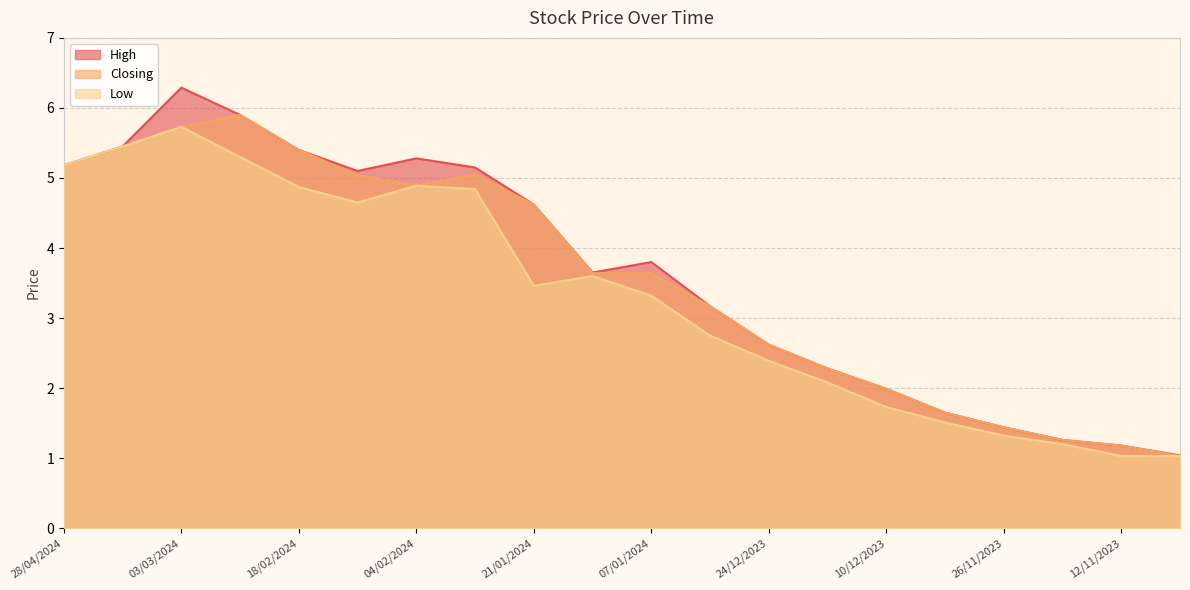

True or false: Closing and Low cross at least once.

False